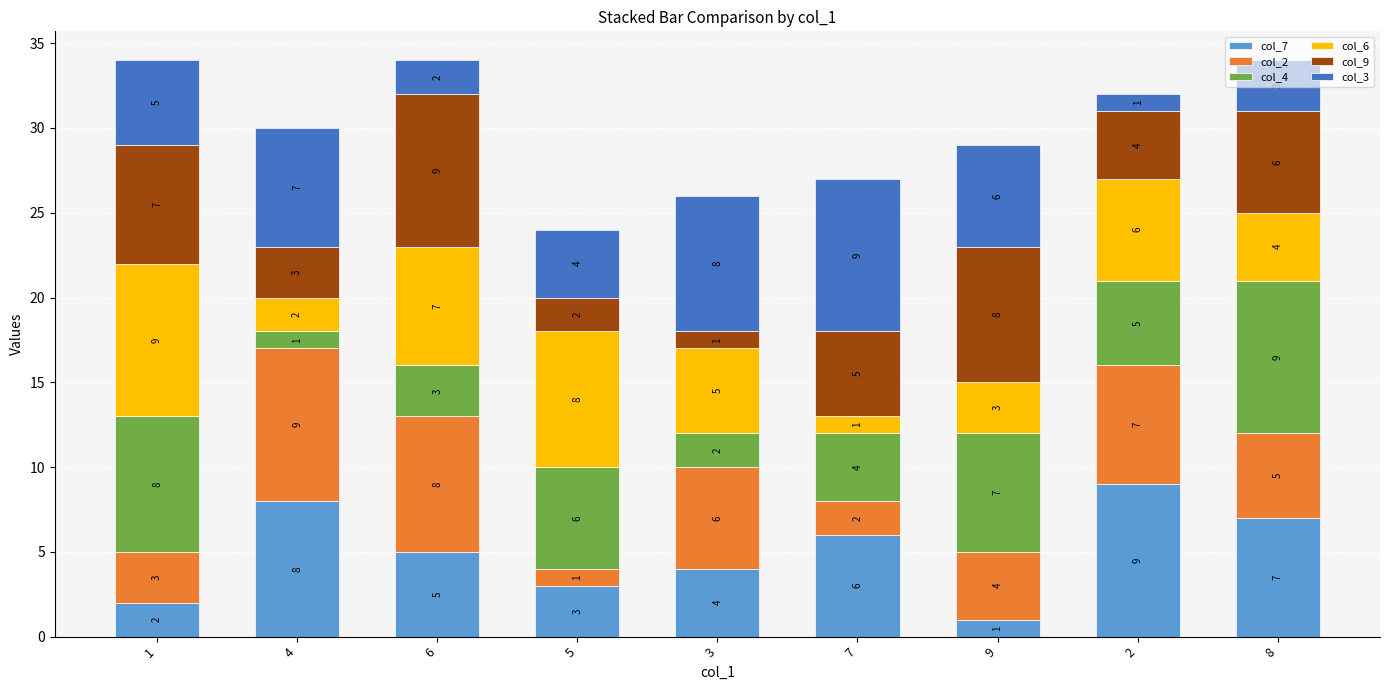

What is the total value across all series at 5?

24